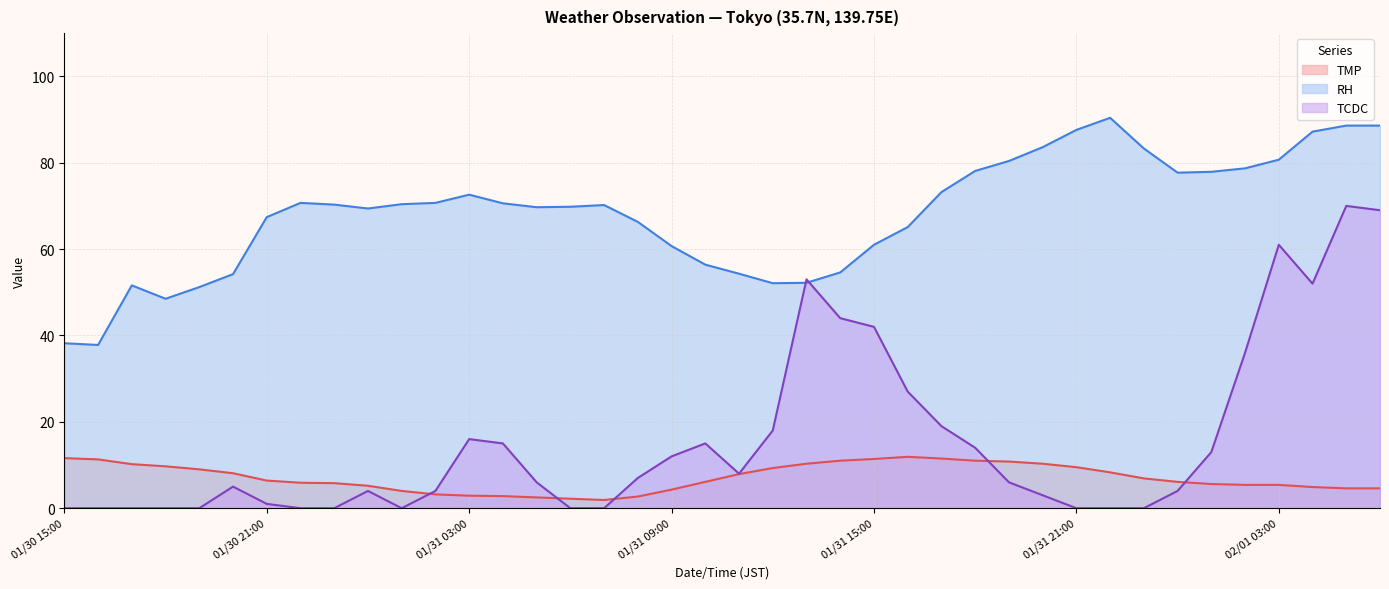

What position from the left is 02/01 00:00?

34